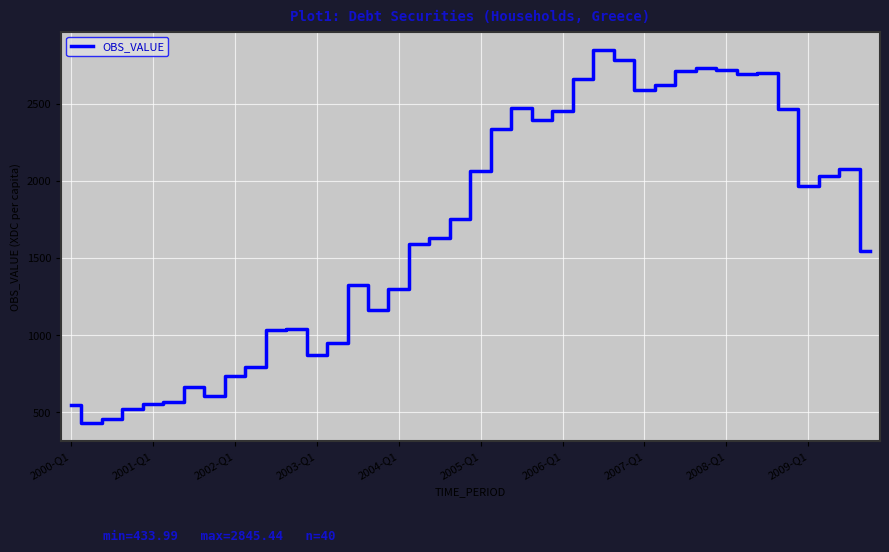

What is the greatest value displayed?

2845.4